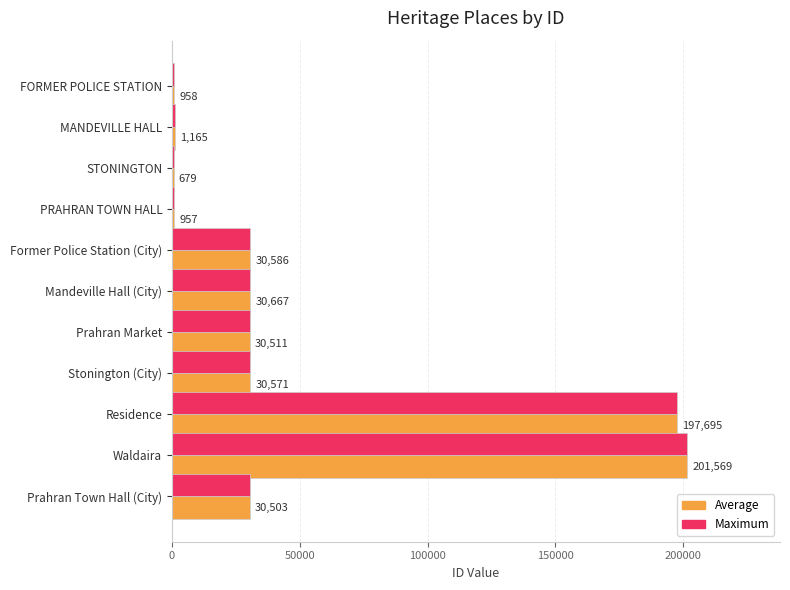

At which category does the chart reach its peak across all series?

Waldaira